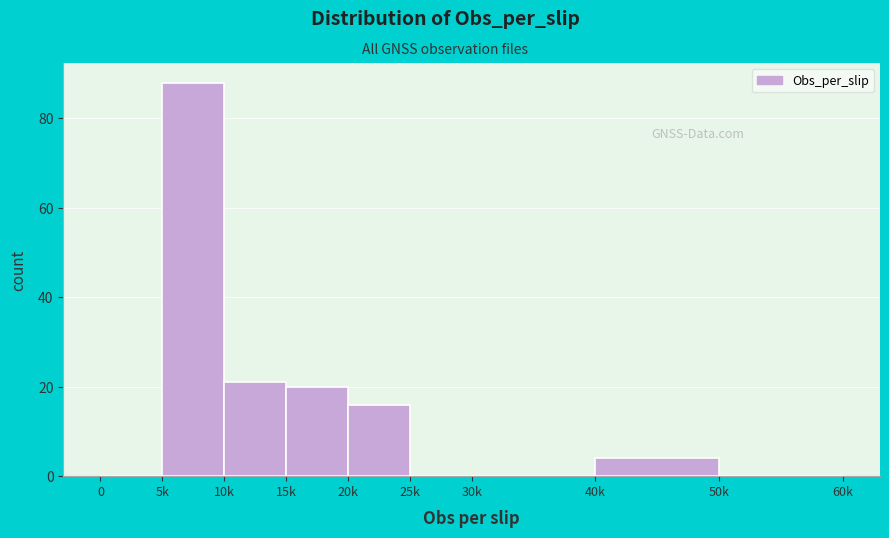

Reading left to right, extract all data points from this chart.

0=0	5k=88	10k=21	15k=20	20k=16	25k=0	30k=0	40k=4	50k=0